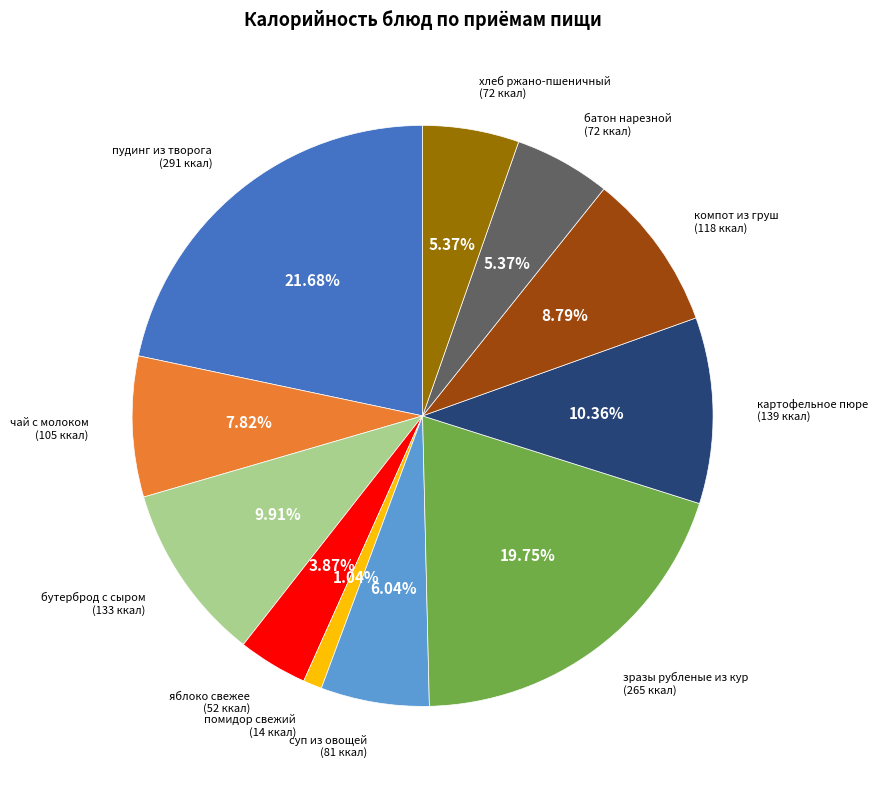

How many segments does this pie chart have?

11